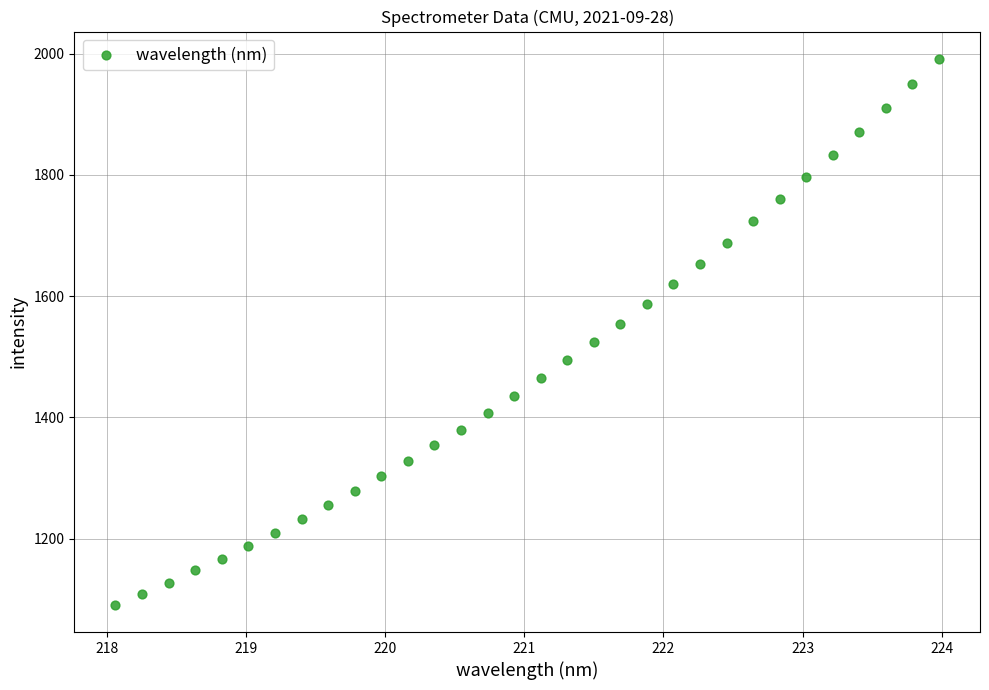

What is the range of X values (max minus min)?

5.9